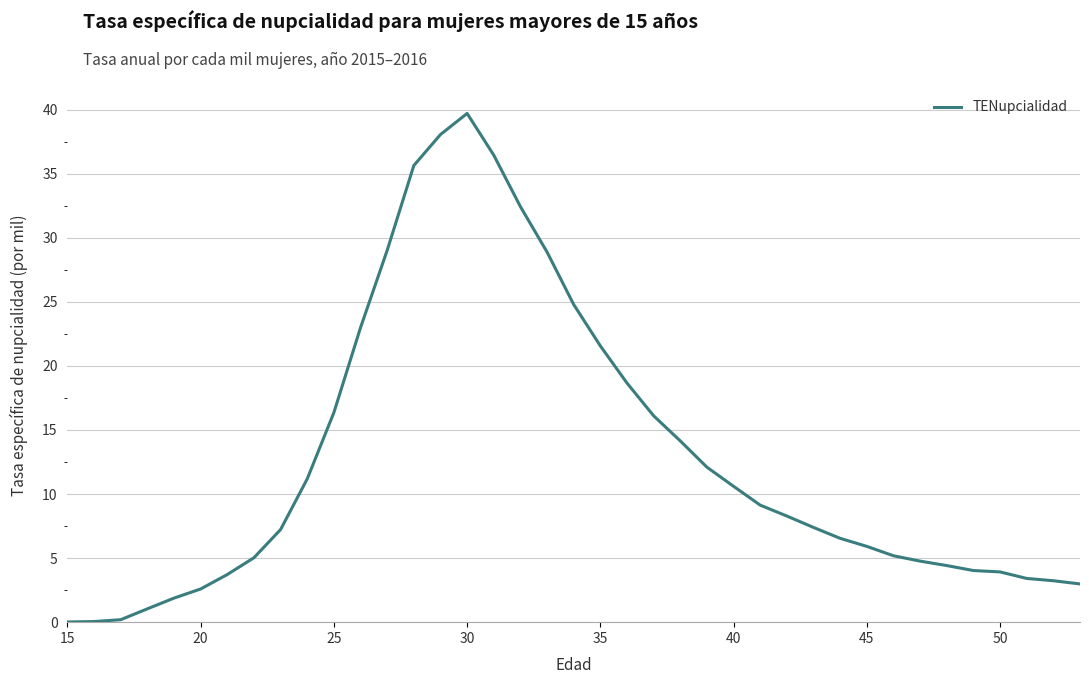

What is the greatest value displayed?

39.7